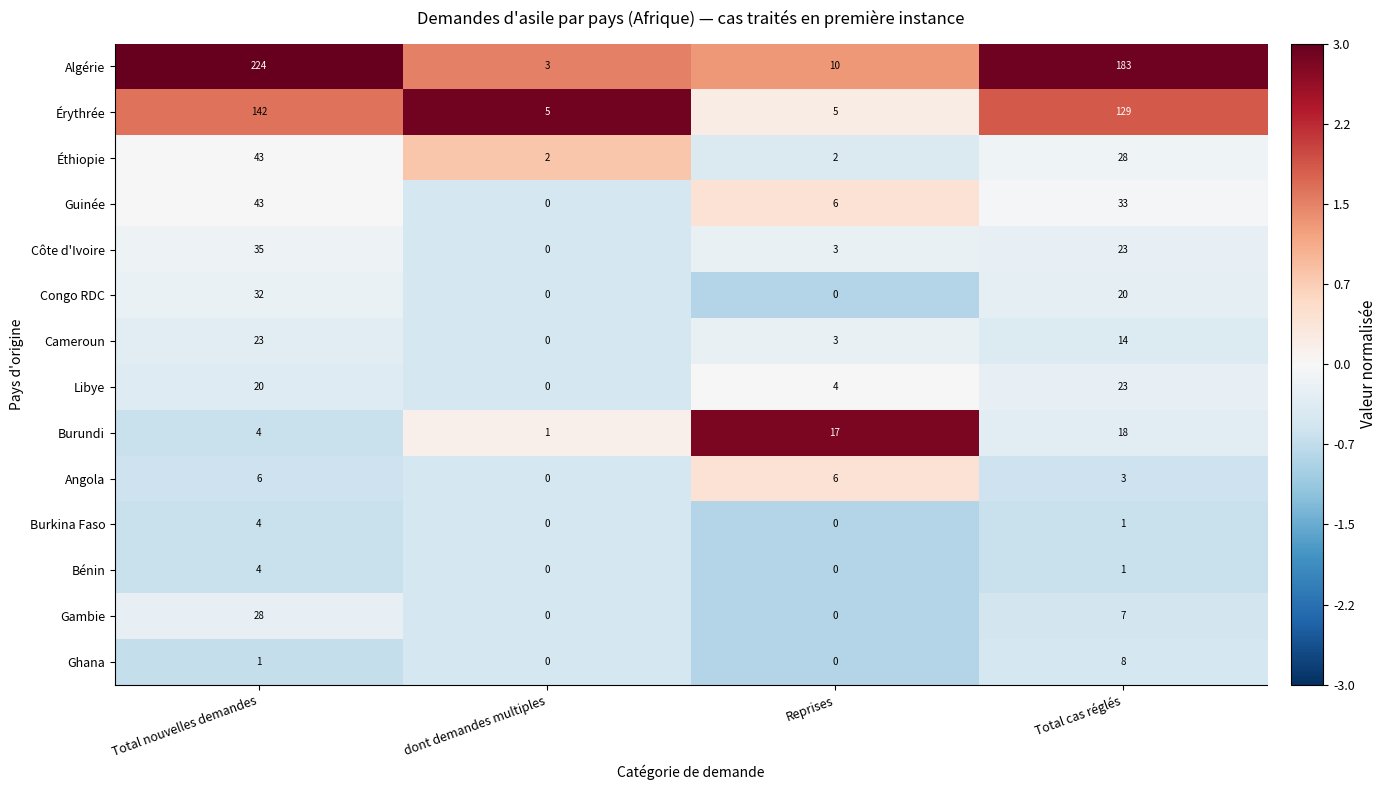

Which series has the largest total across all categories?

Algérie